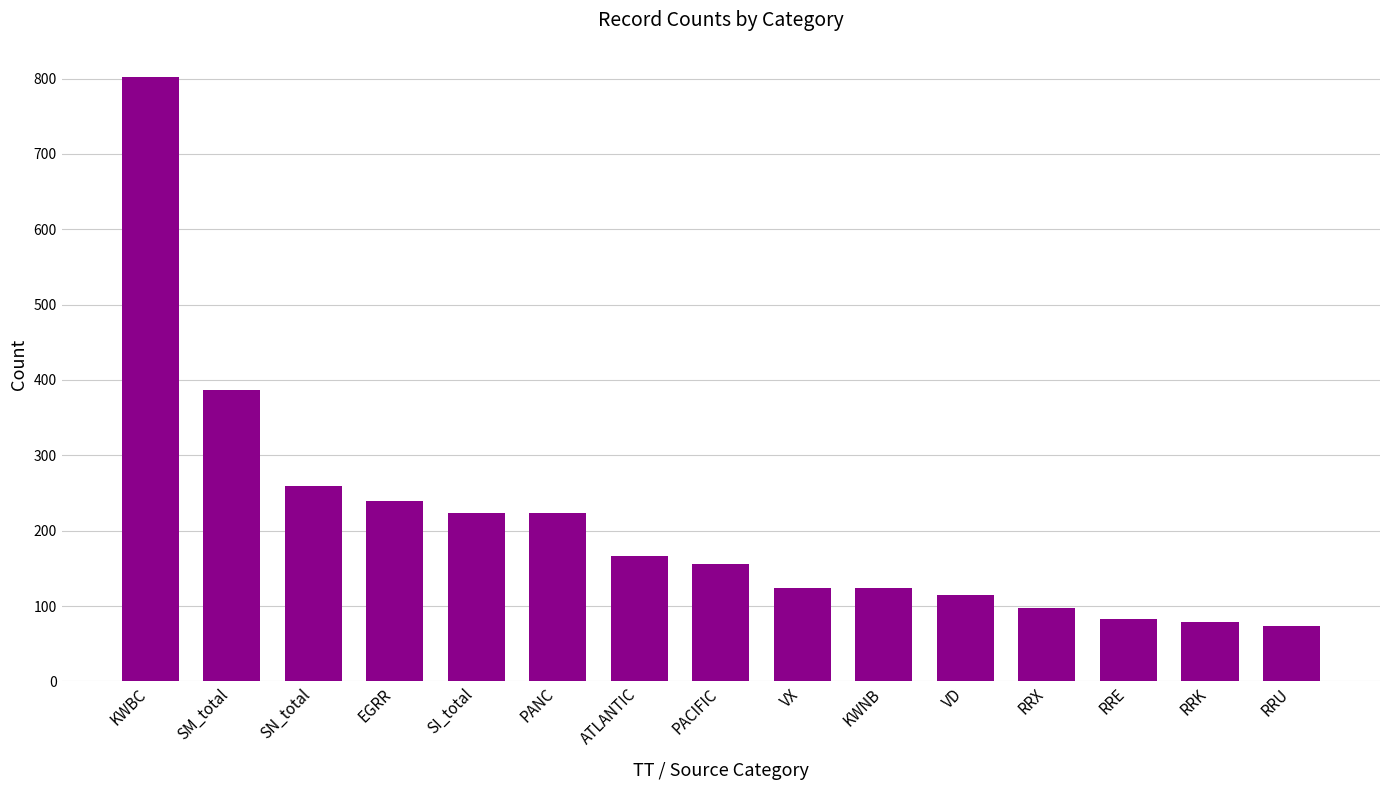

What position from the right is EGRR?

12